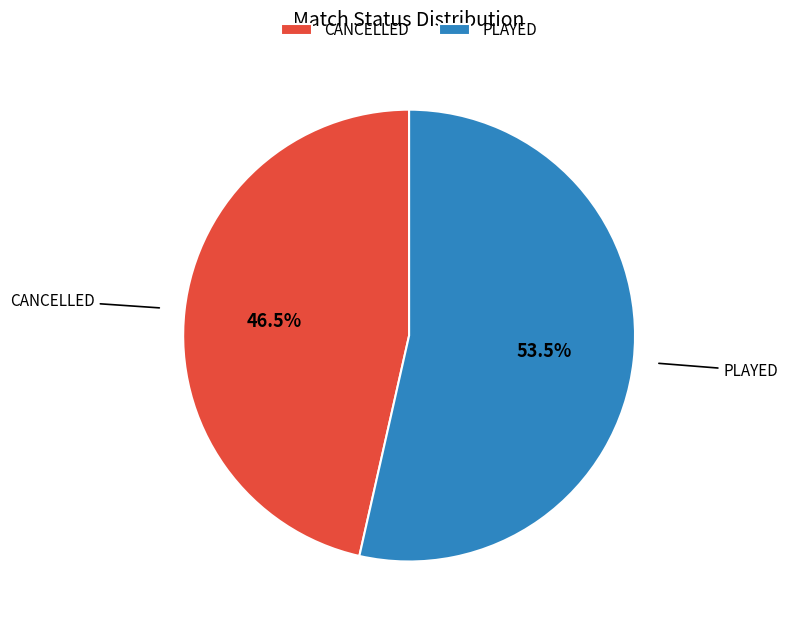

Which slice represents more than half of the pie?

PLAYED